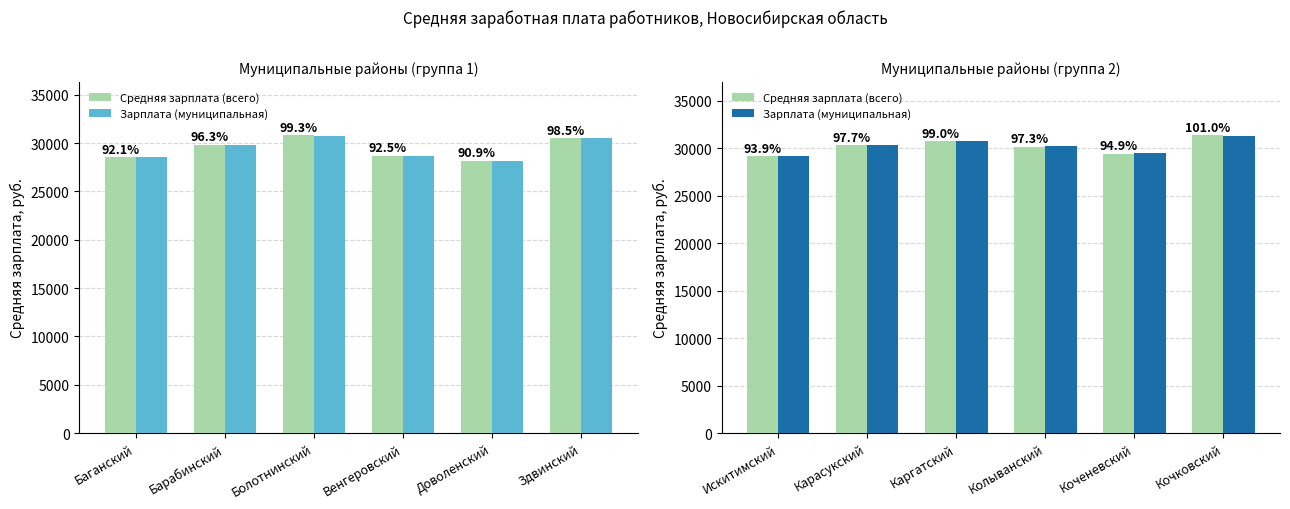

How many distinct data groups are displayed?

2